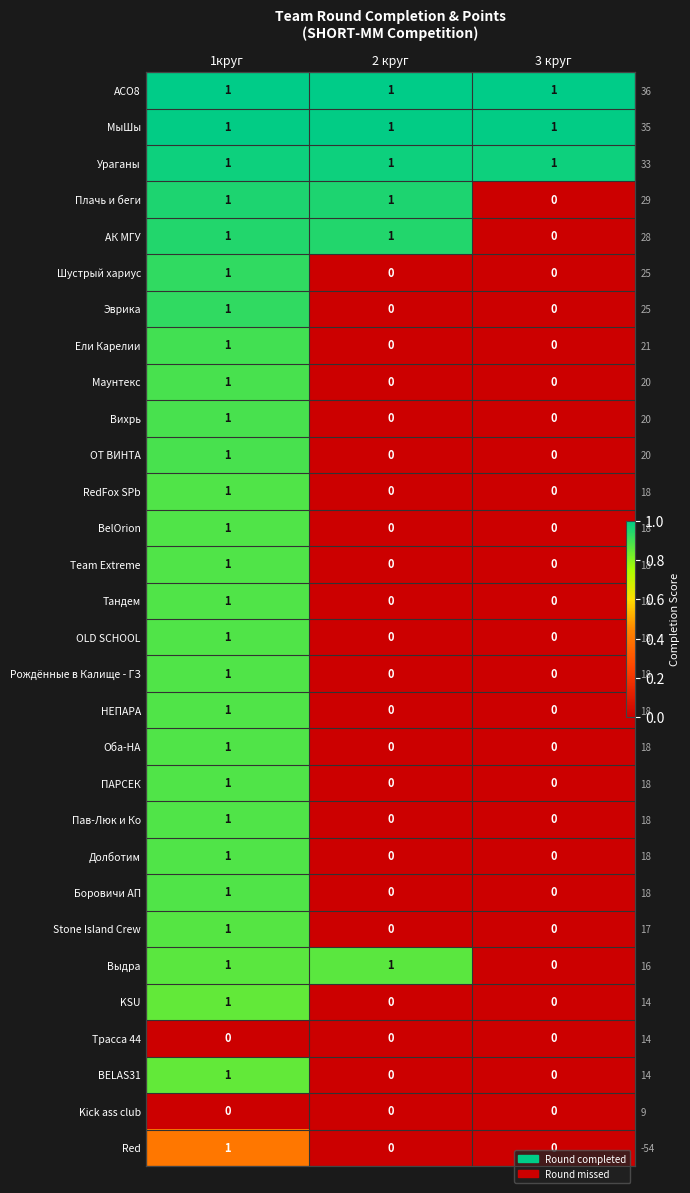

Which series has the largest total across all categories?

АСО8